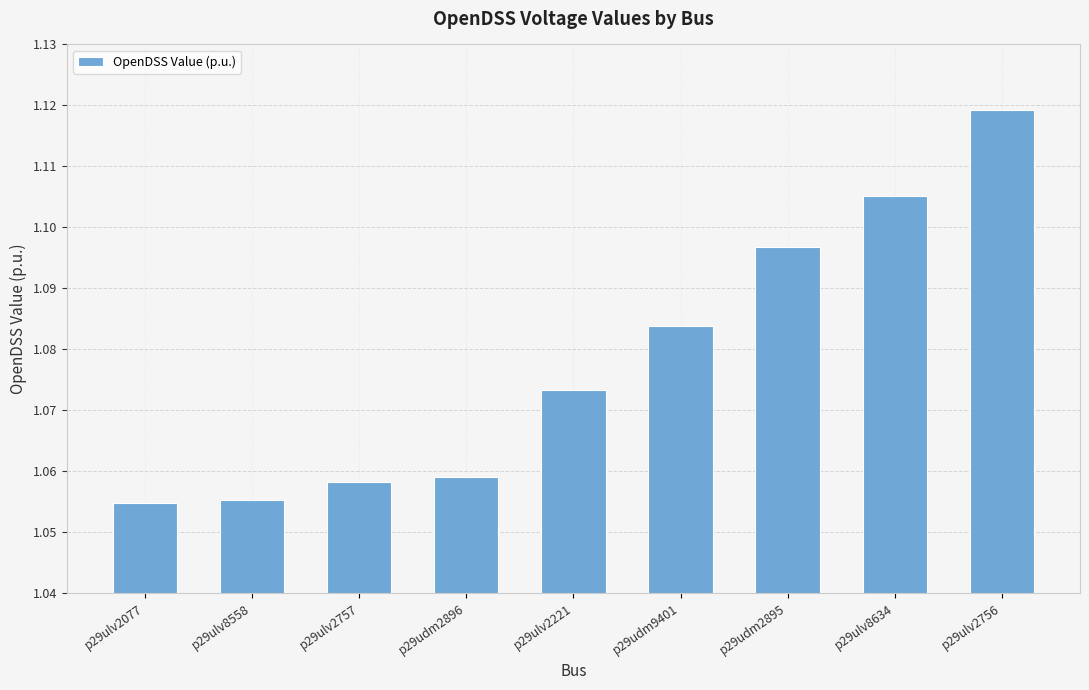

What is the label of the 3rd bar from the right?

p29udm2895